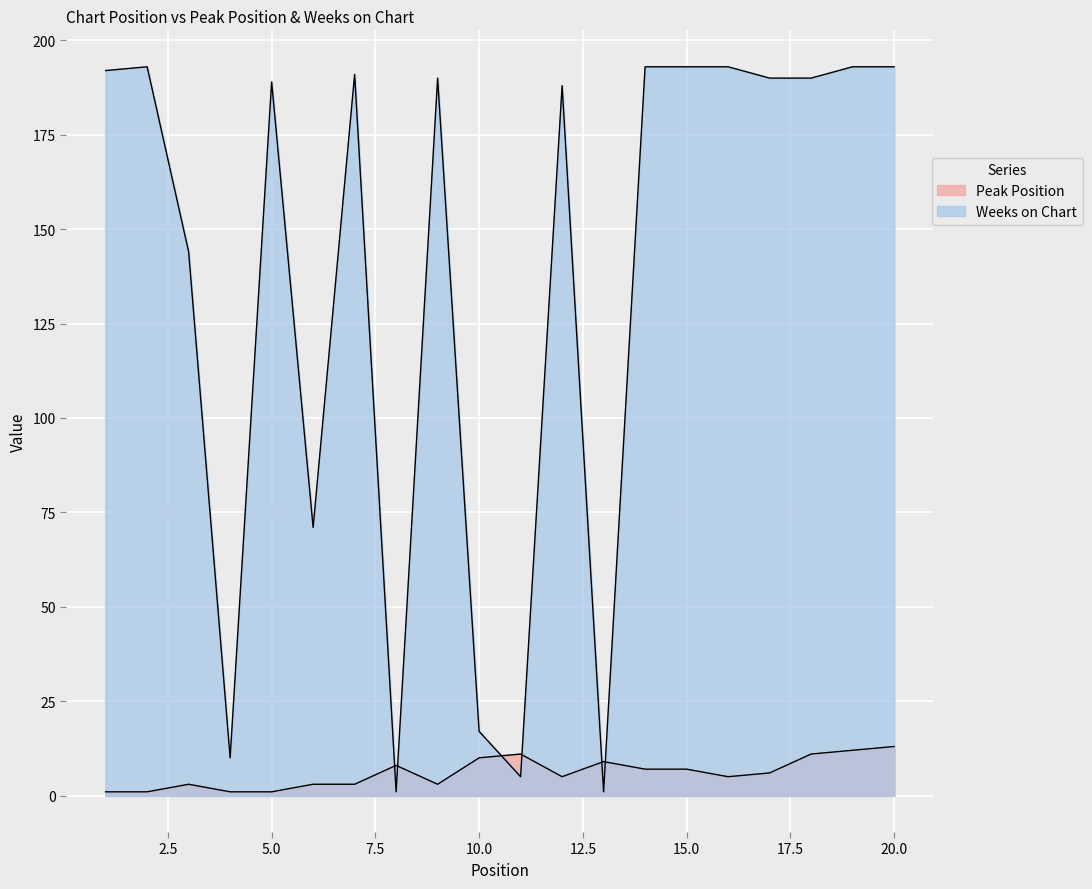

What is the difference between the Weeks on Chart values at 11 and 15?

188